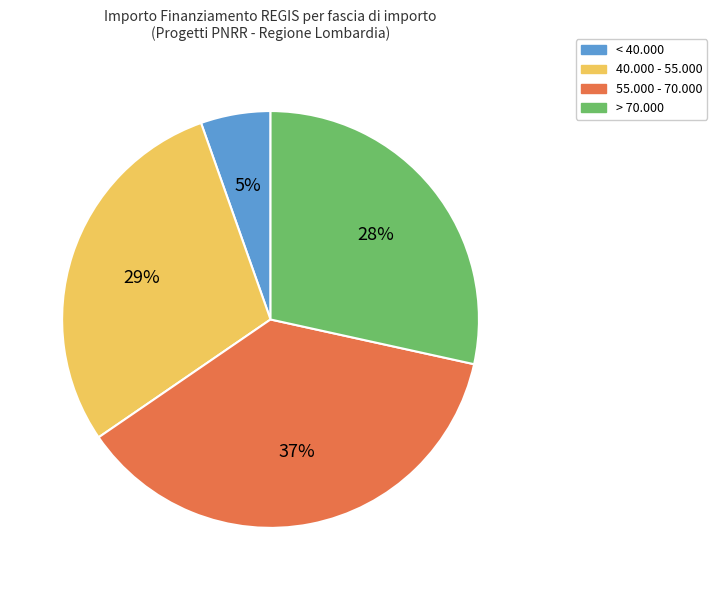

Is there any slice that represents more than half of the pie?

No